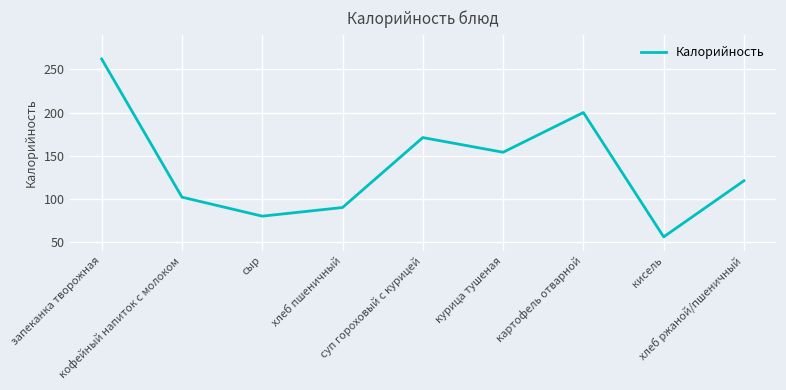

What is the difference between the maximum and minimum values?

206